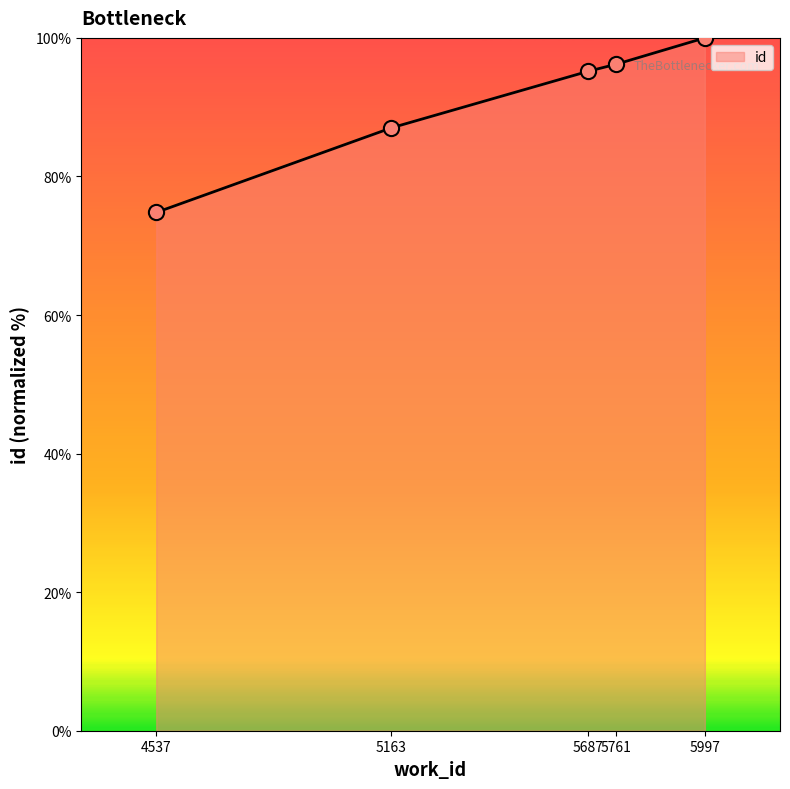

What is the change in value from 5163 to 5997?

+13.0